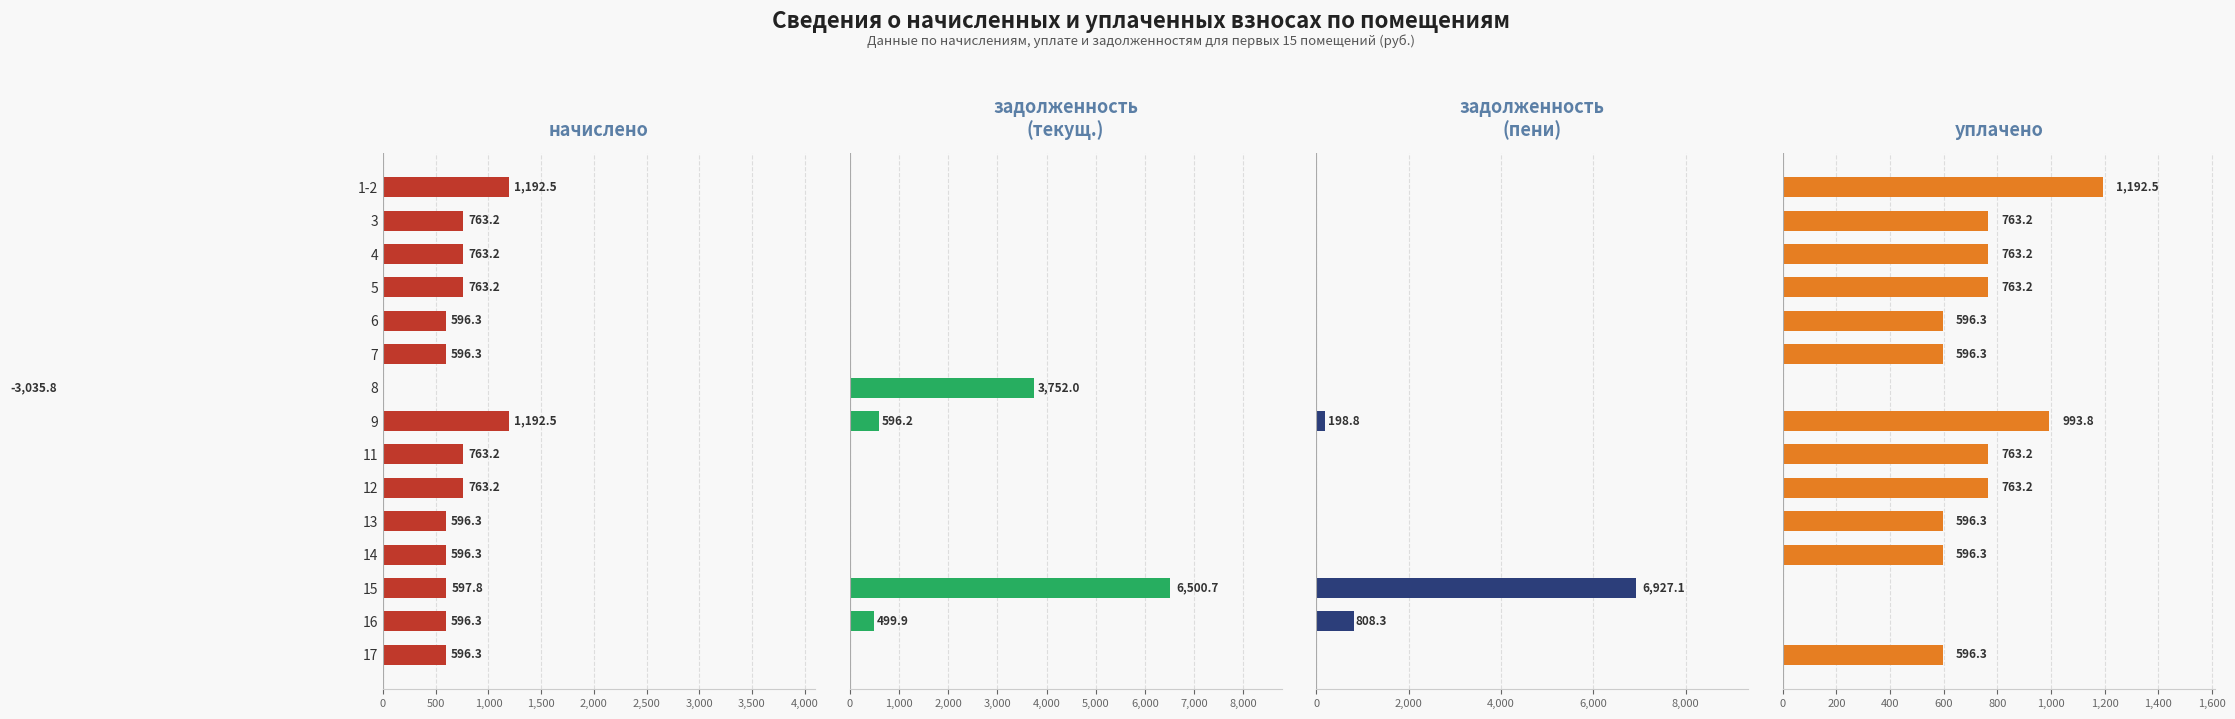

How many bars are there in each group?

4